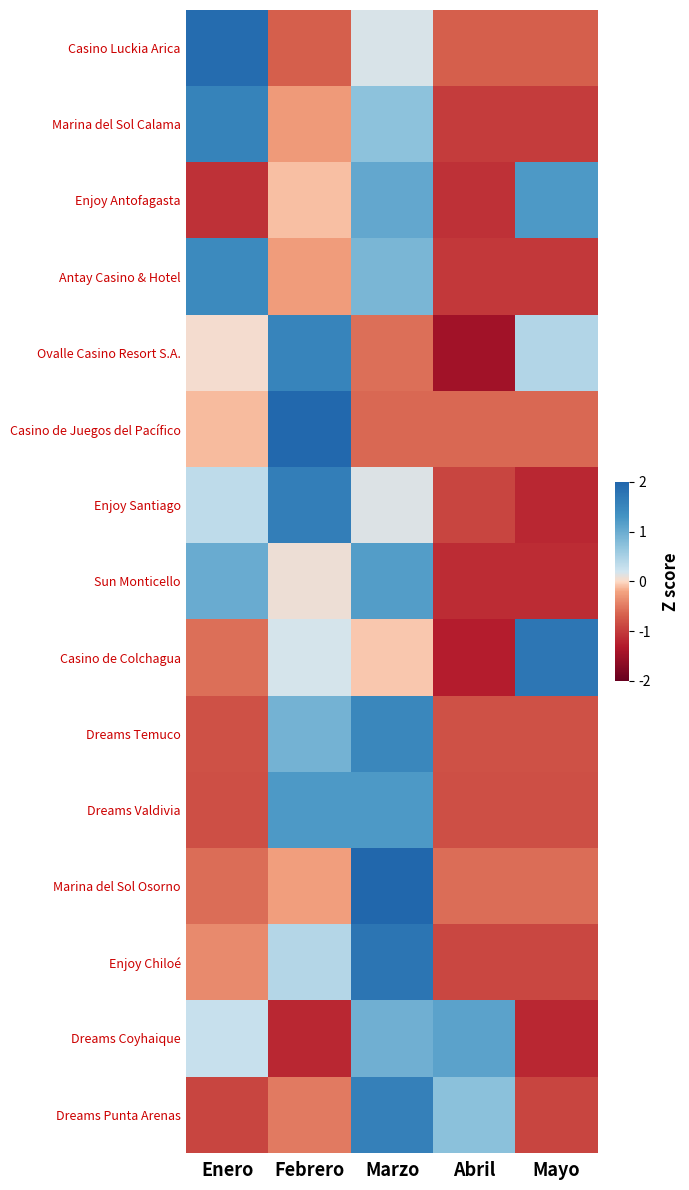

What is the spread (max minus min) of values at Abril?

2.6